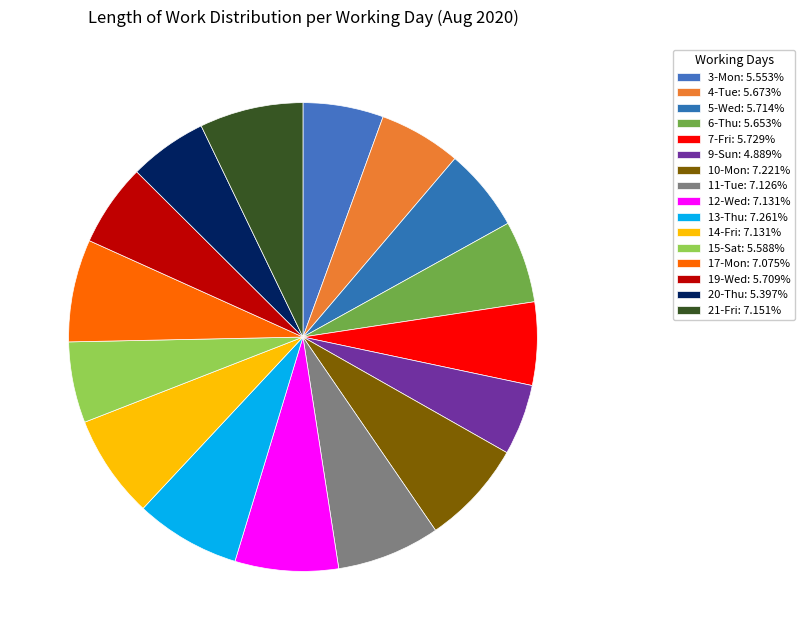

Count the number of slices in the pie.

16